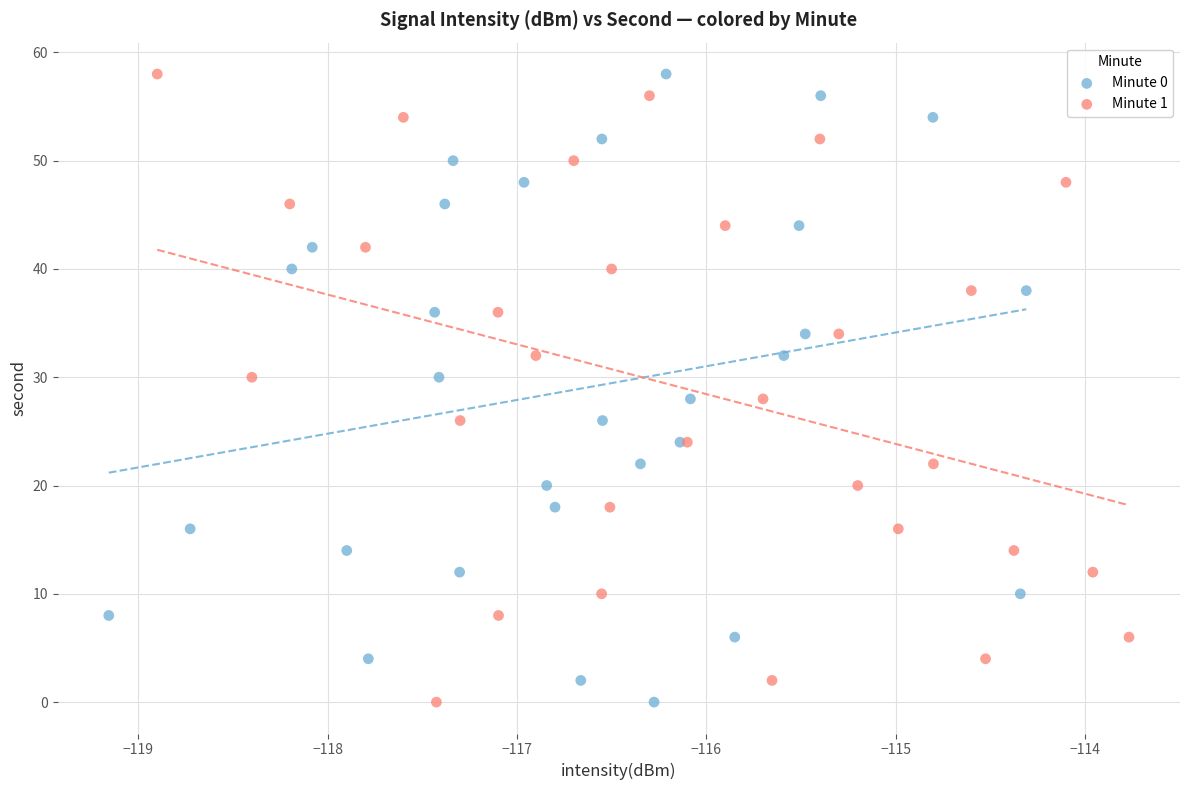

What are all the series names shown in the legend?

Minute 0, Minute 1